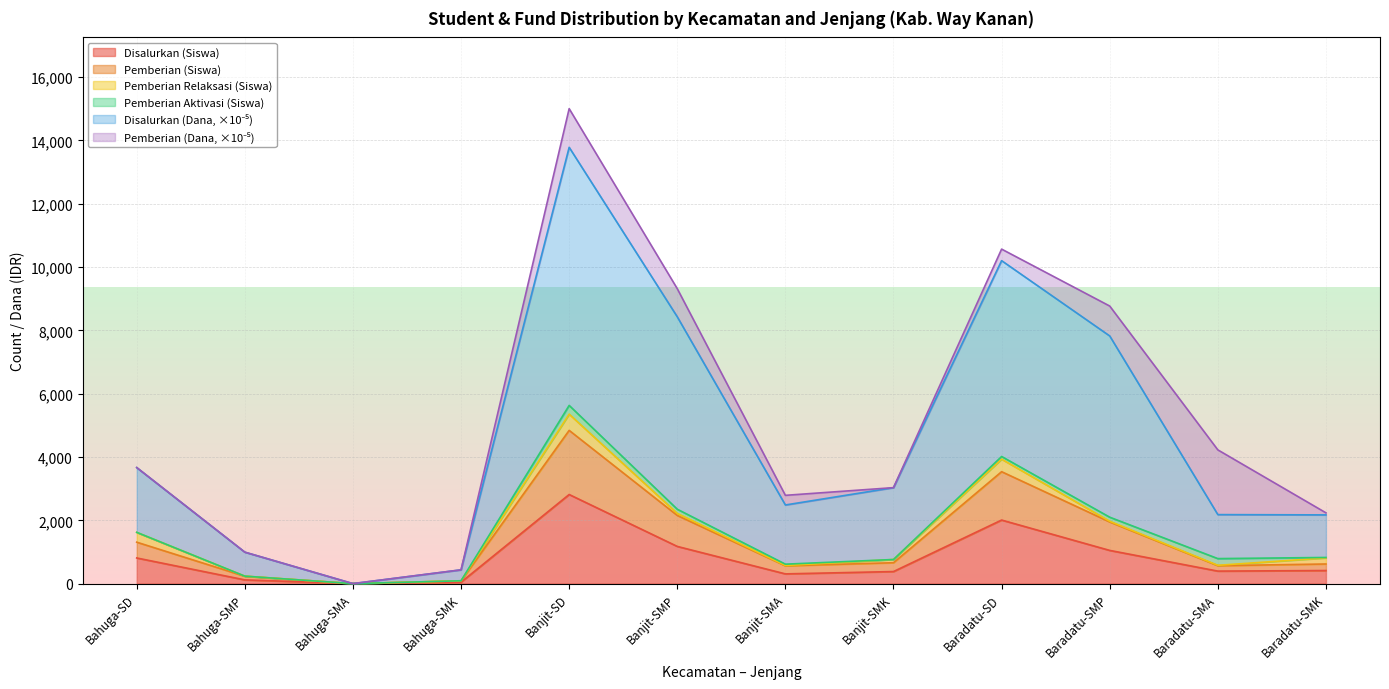

At which label does Disalurkan (Siswa) reach its peak?

Banjit-SD